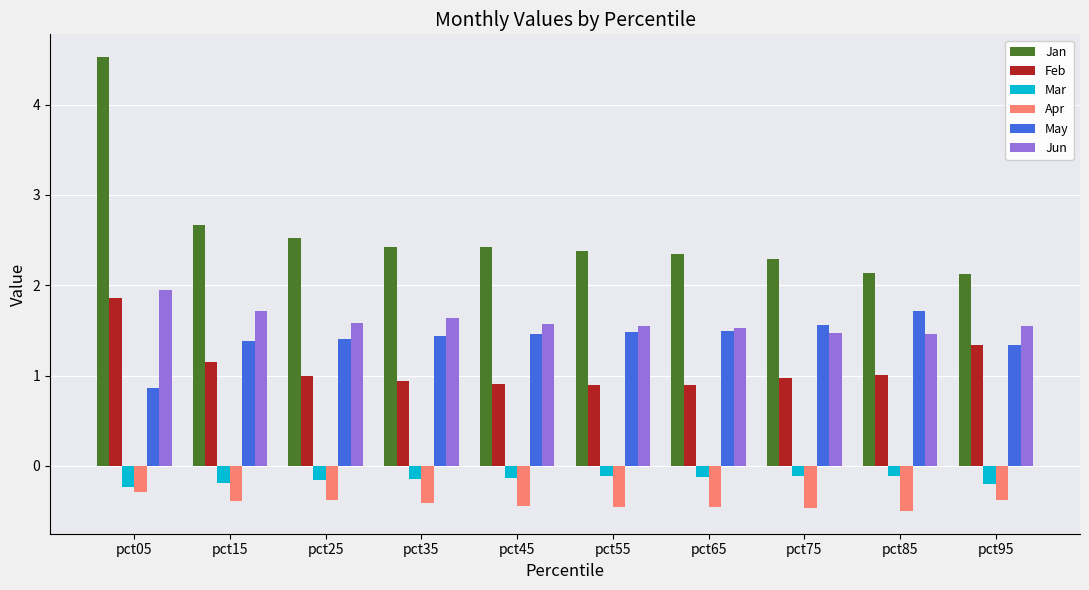

What is the total value across all series at pct25?

6.0